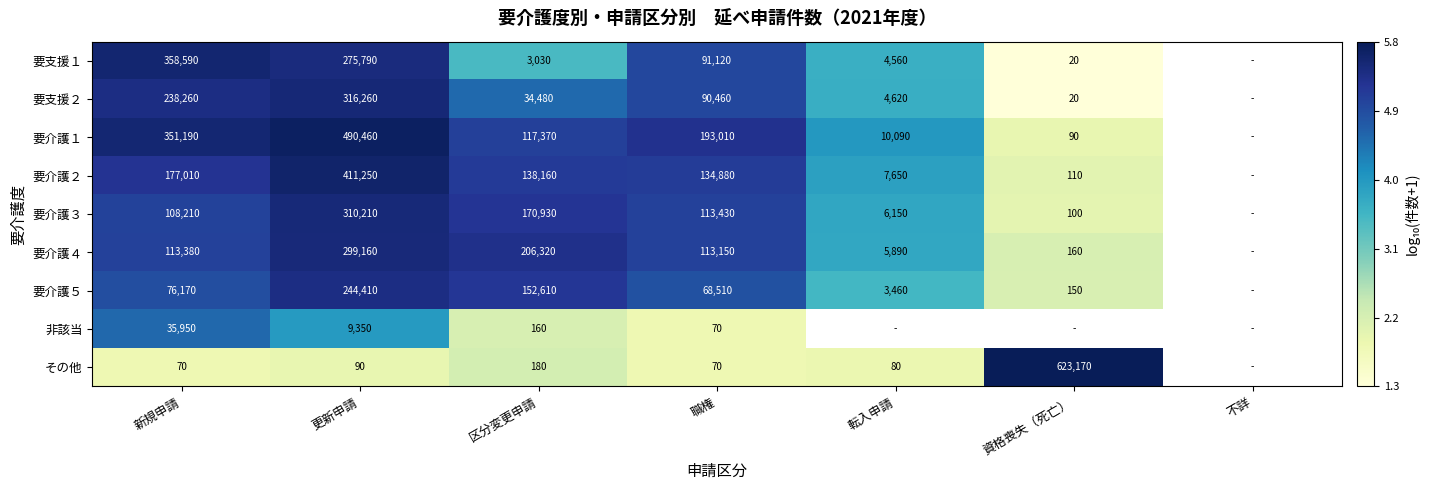

Which has a higher value, 区分変更申請 or 更新申請?

更新申請